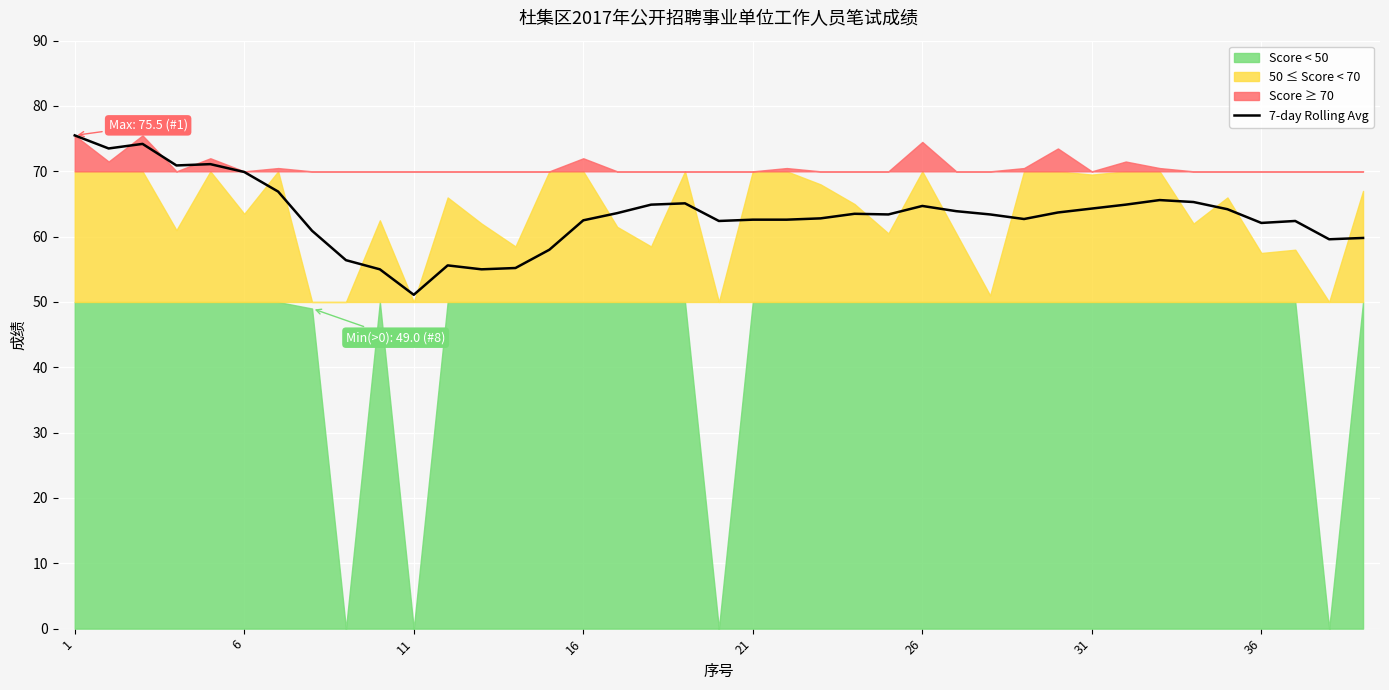

Is it true that 7-day Rolling Avg equals 51.1 at 11?

True